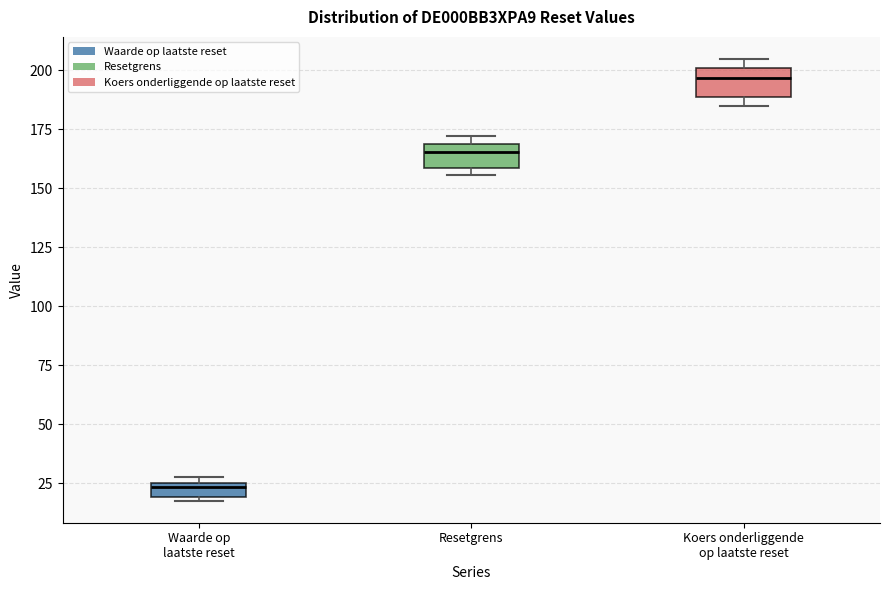

Where is the lower edge of the box for Resetgrens on the y-axis? The values are not printed on the chart, so give them approximately, as read against the axis.

160